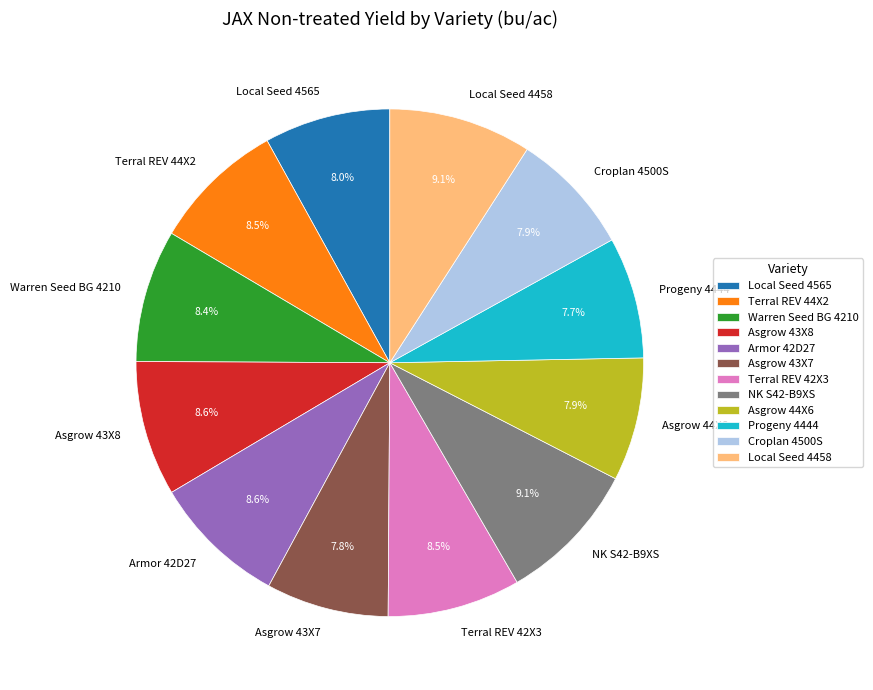

Does Asgrow 43X7 account for over 50% of the chart?

No